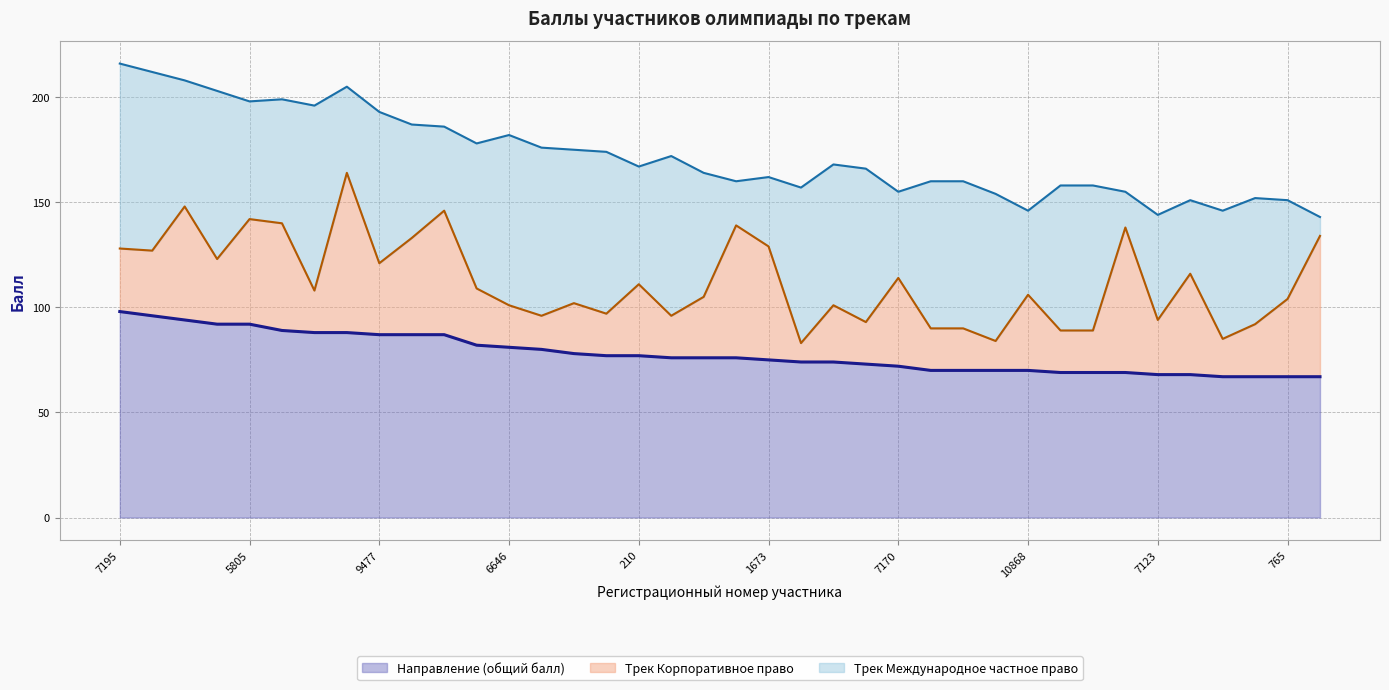

True or false: Направление (общий балл) (линия) and Трек Корпоративное право (линия) intersect in this chart.

False